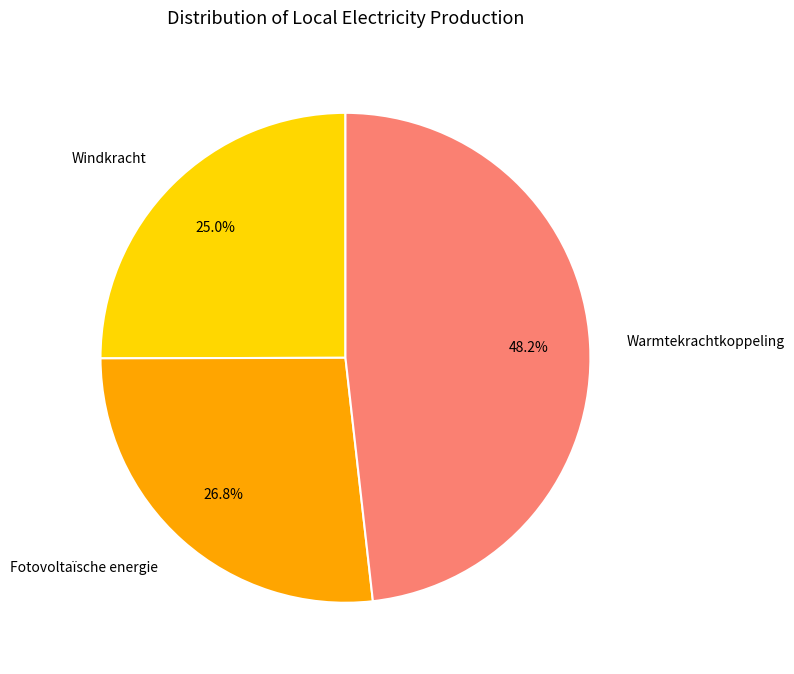

What is the smallest slice in the pie chart?

Windkracht